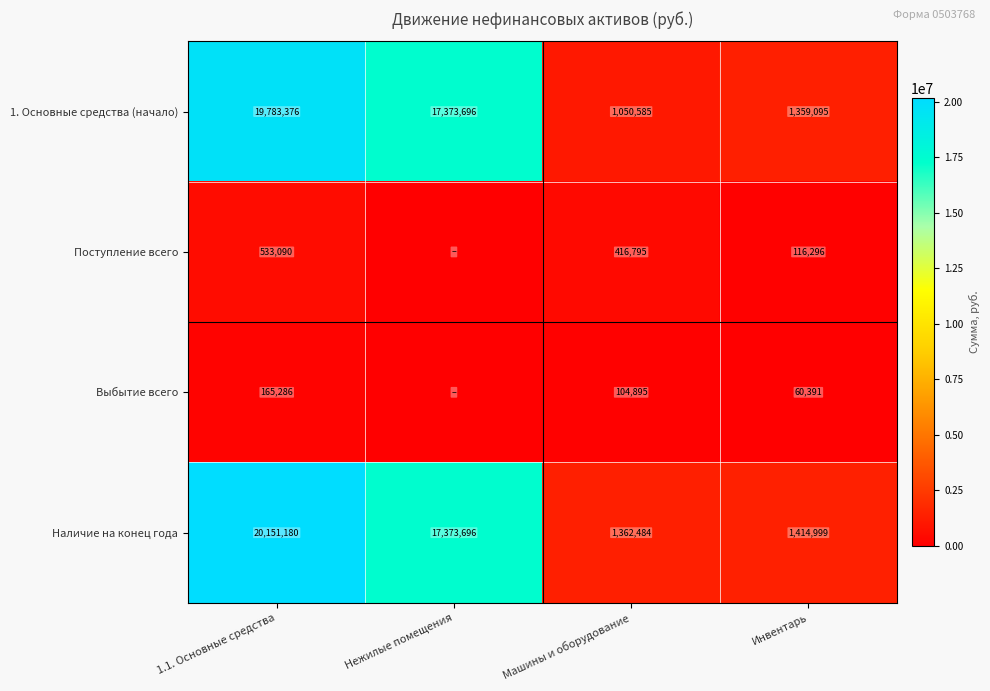

What is the total value across all series at 1.1. Основные средства?

40632932